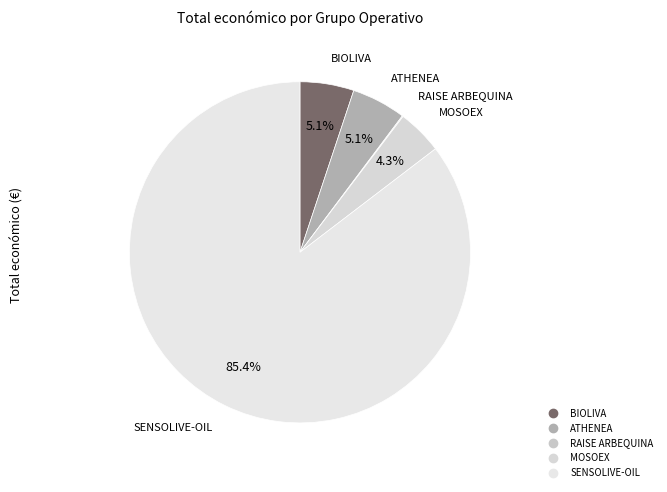

How much of the chart is everything except BIOLIVA?

94.9%